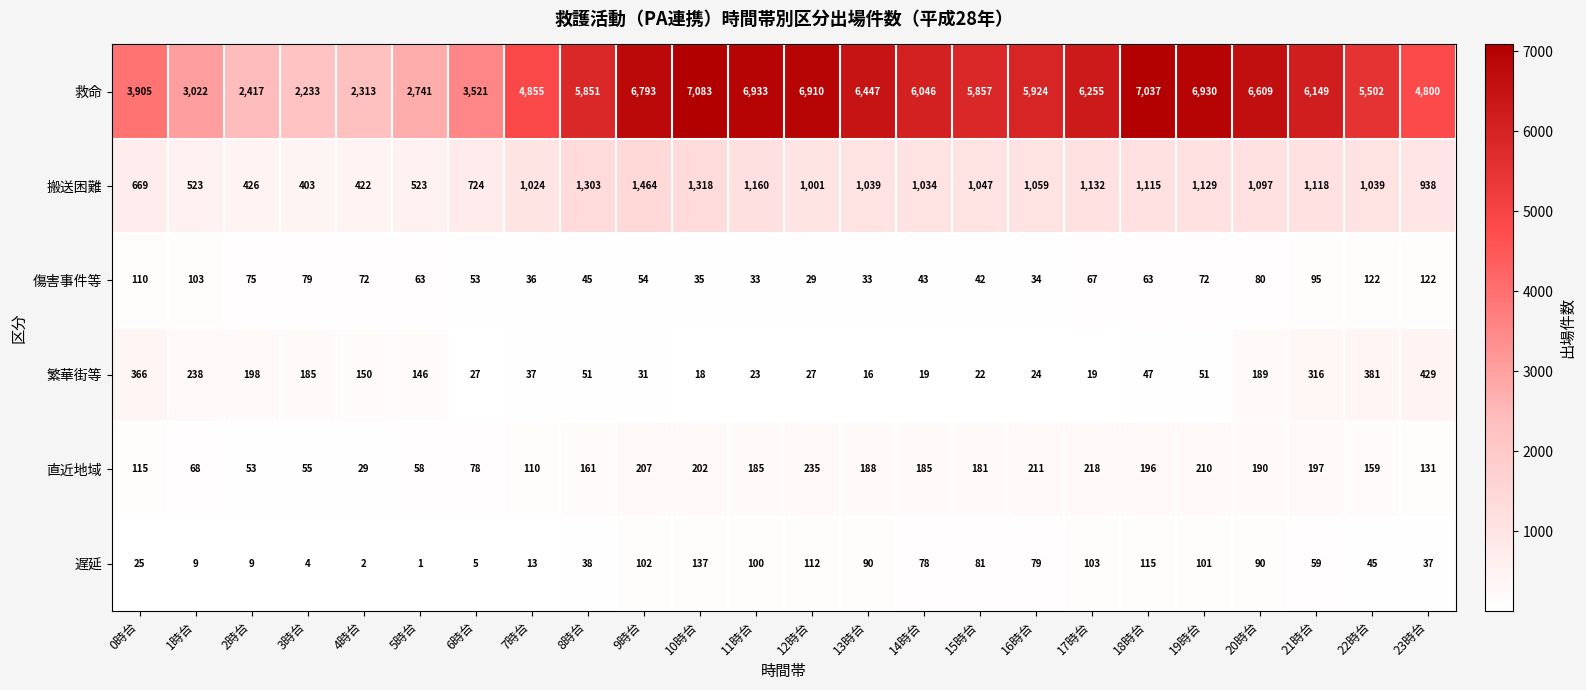

What is the smallest value displayed?

1